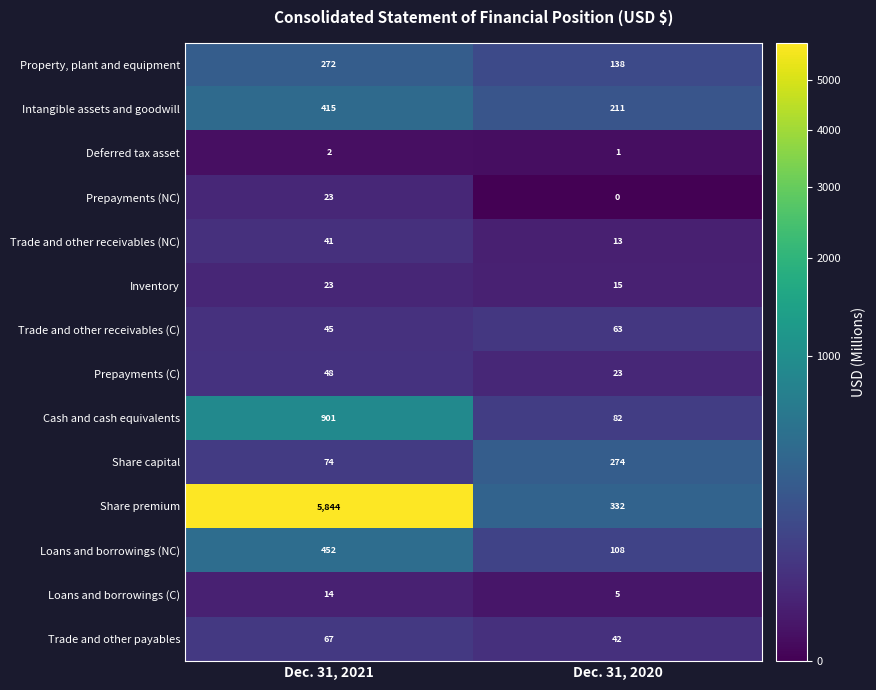

At which category does the chart reach its minimum across all series?

Dec. 31, 2020